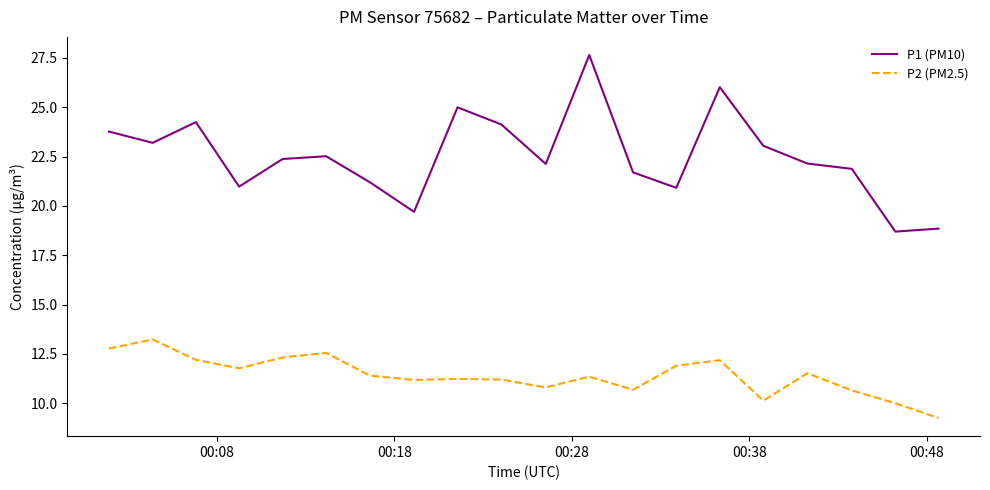

What is the sum of all P1 (PM10) values?

450.2